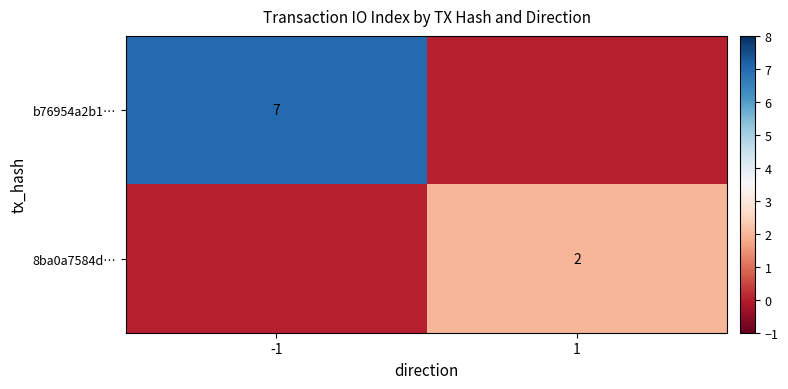

At which category does the chart reach its minimum across all series?

1